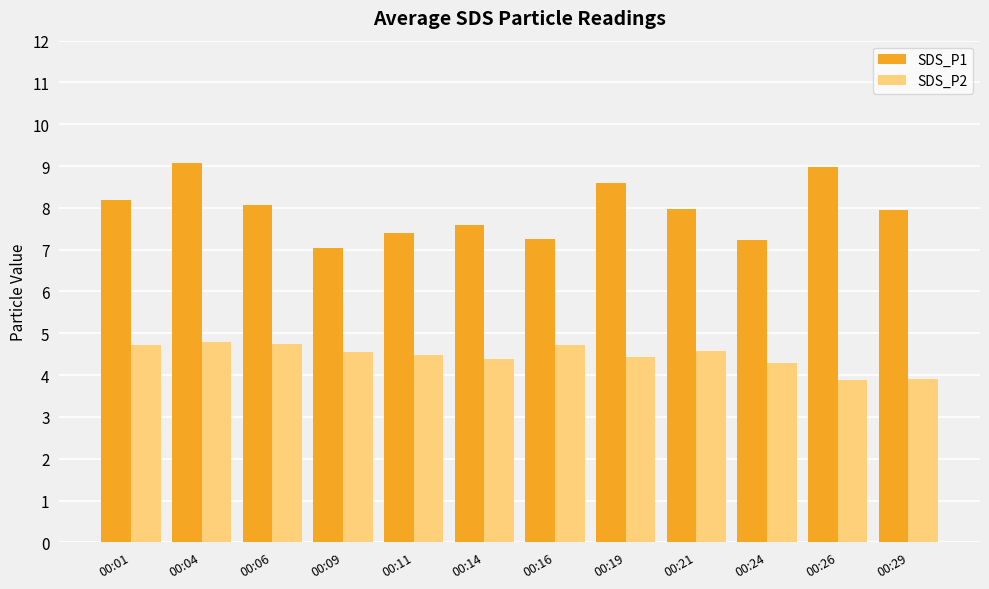

True or false: SDS_P1 has a value of 8.0 at 00:29.

True